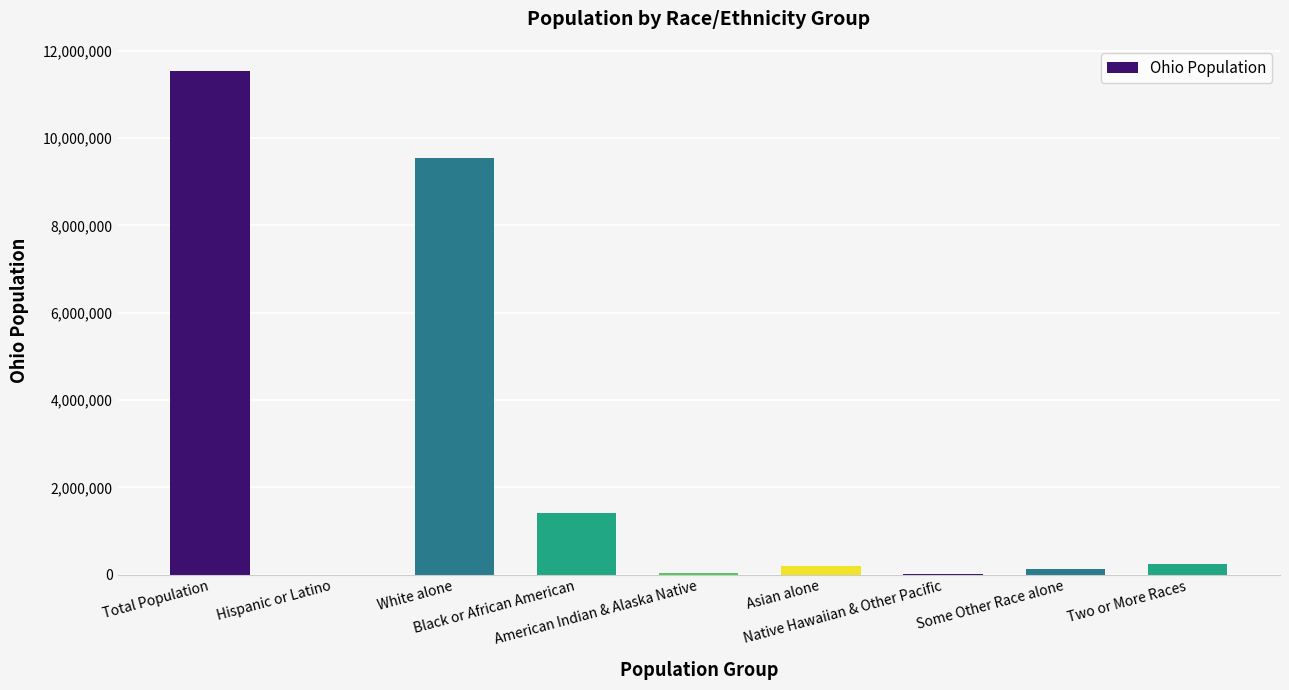

What is the sum of the values at Black or African American and Two or More Races?

1645446